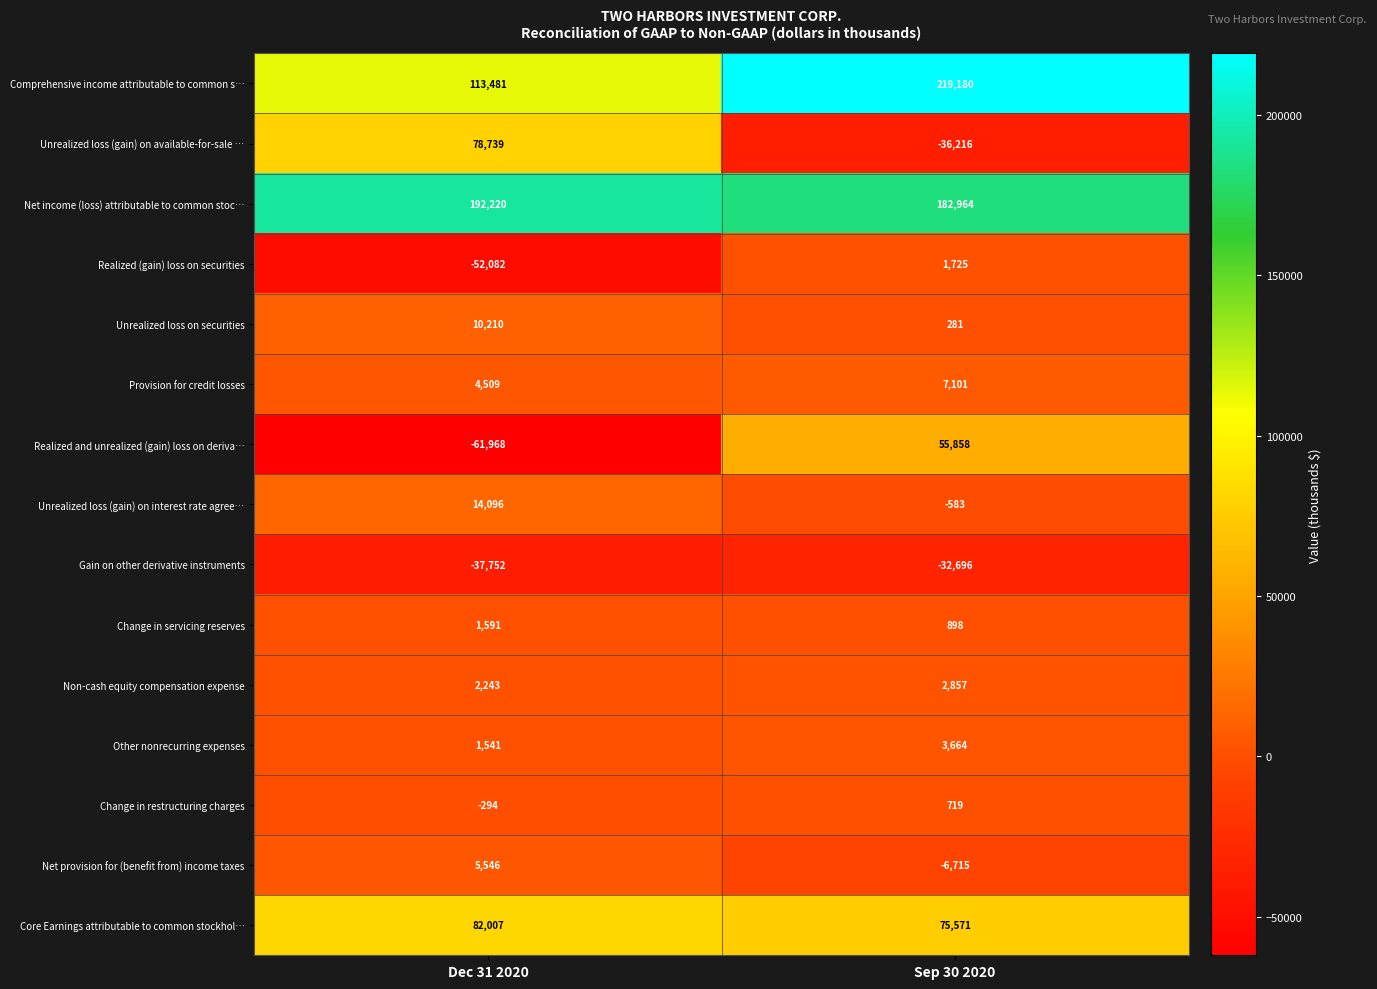

What is the difference between the Non-cash equity compensation expense values at Sep 30 2020 and Dec 31 2020?

614